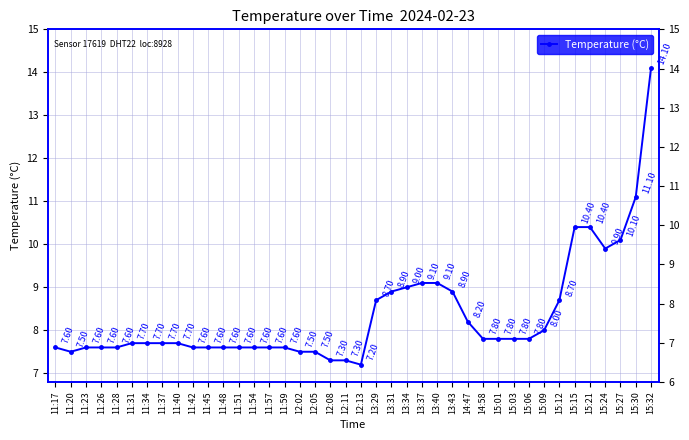

Approximately how many times larger is the value at 11:51 compared to 11:37?

1.0